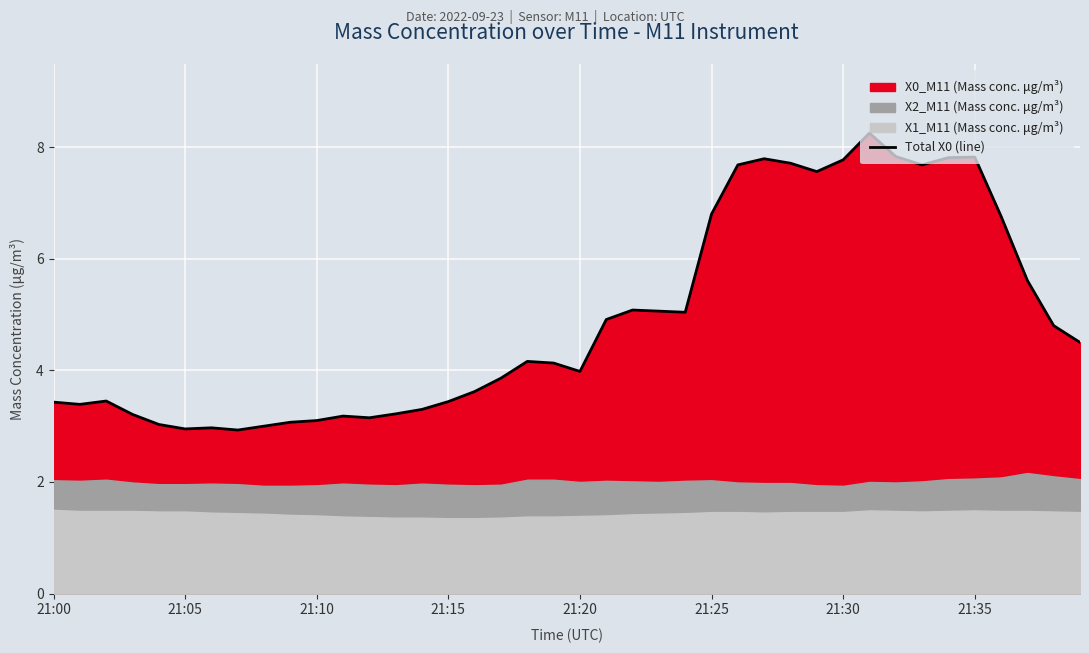

Does the chart display data point markers on the line(s)?

No